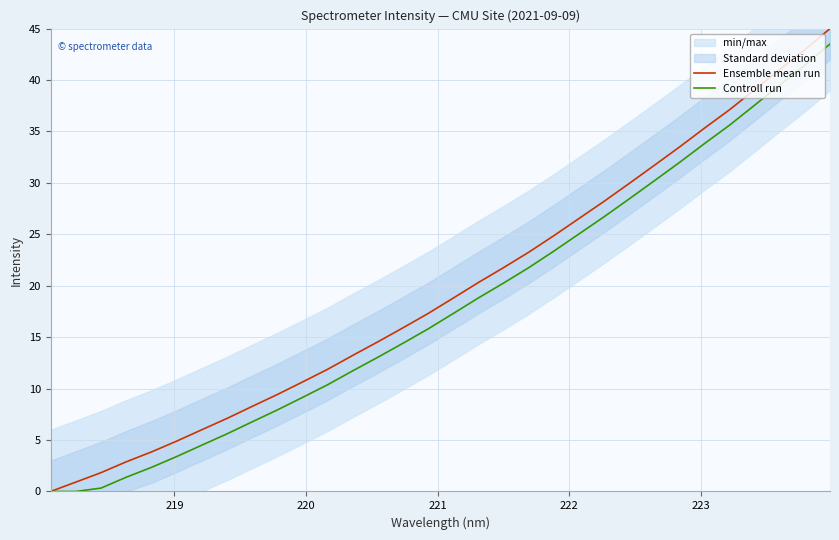

What is the highest value of the Controll run series?

43.5